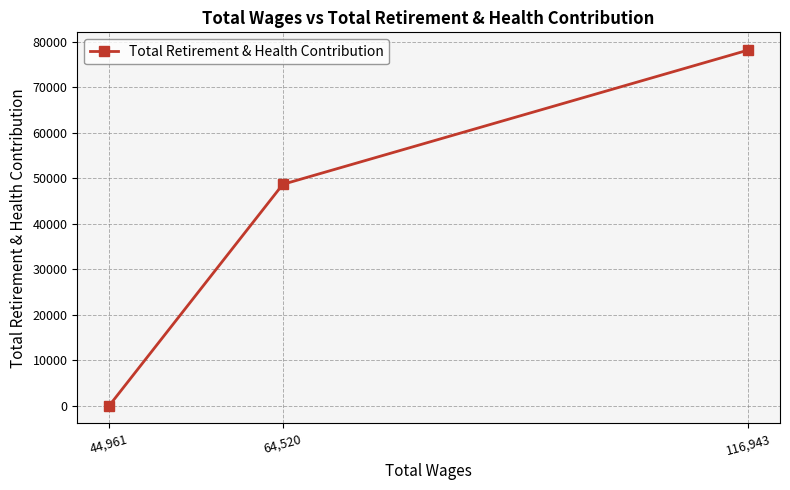

True or false: the data shows 70230 at 64,520.

False